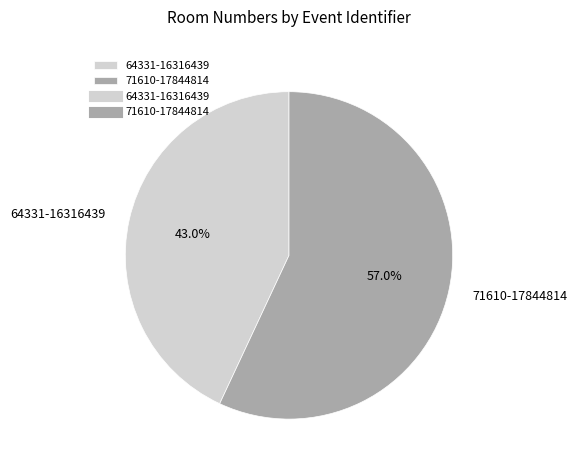

Which category has the biggest portion of the pie?

71610-17844814